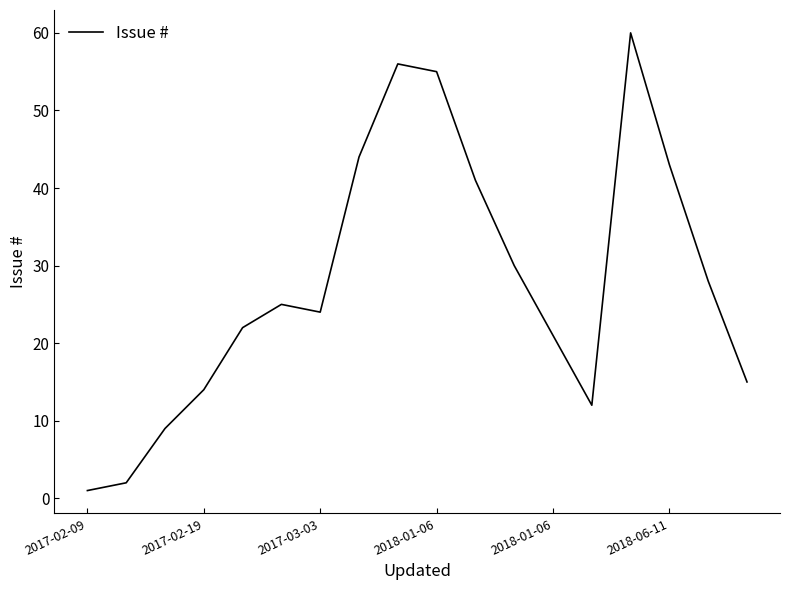

What is the maximum value shown in the chart?

60